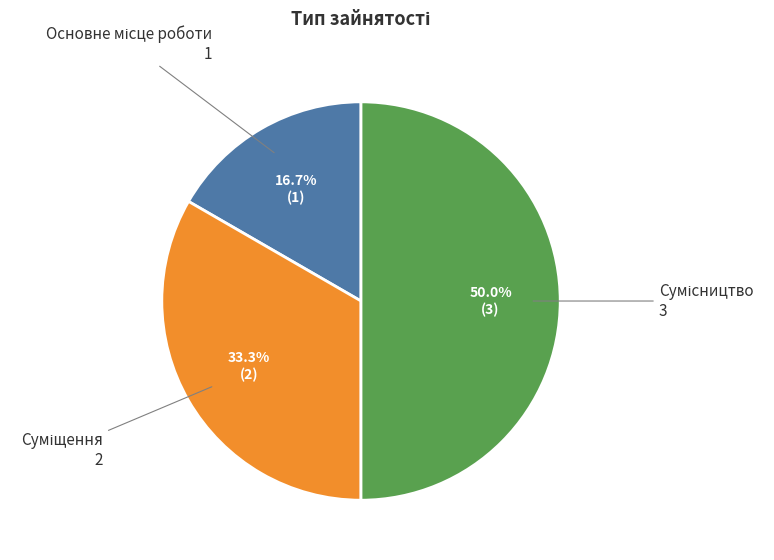

Count the number of slices in the pie.

3